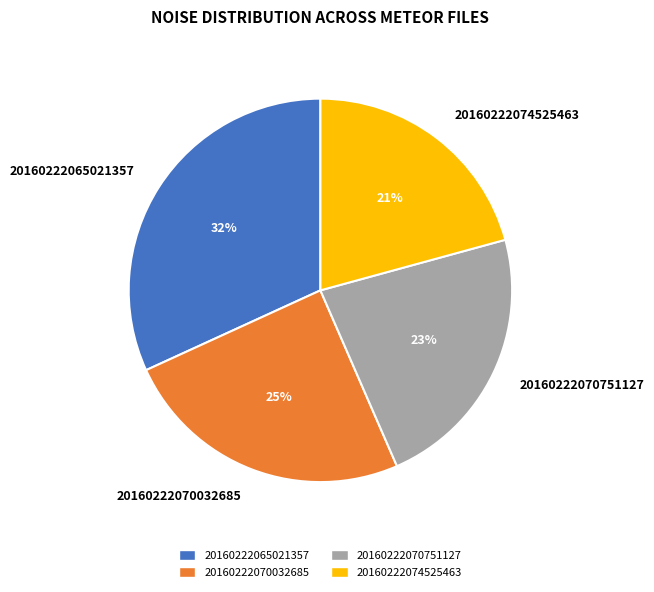

How many slices are in this pie chart?

4